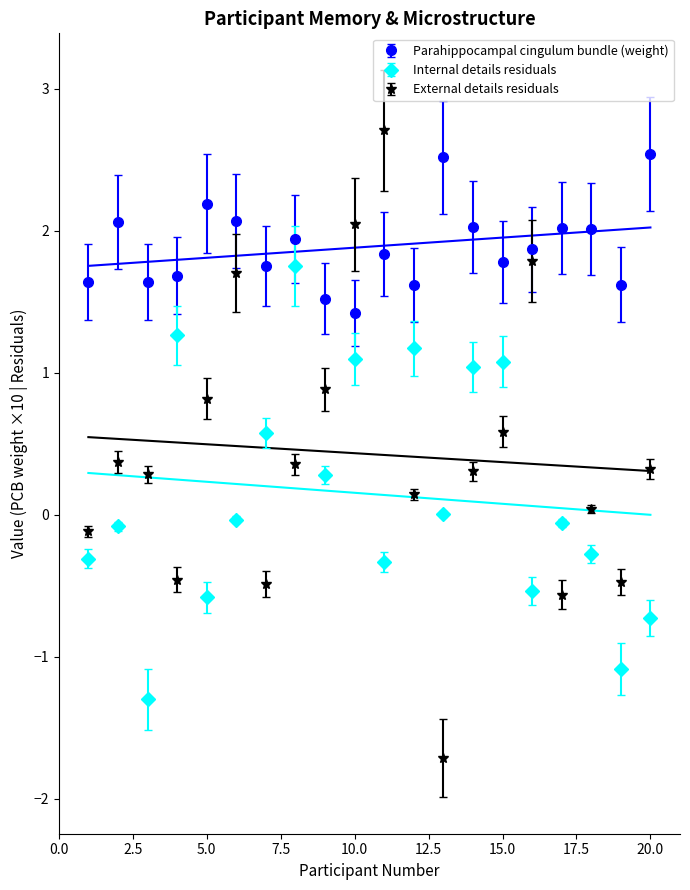

What is the value of the Parahippocampal cingulum bundle (weight) point at the 7th from the left?

1.8